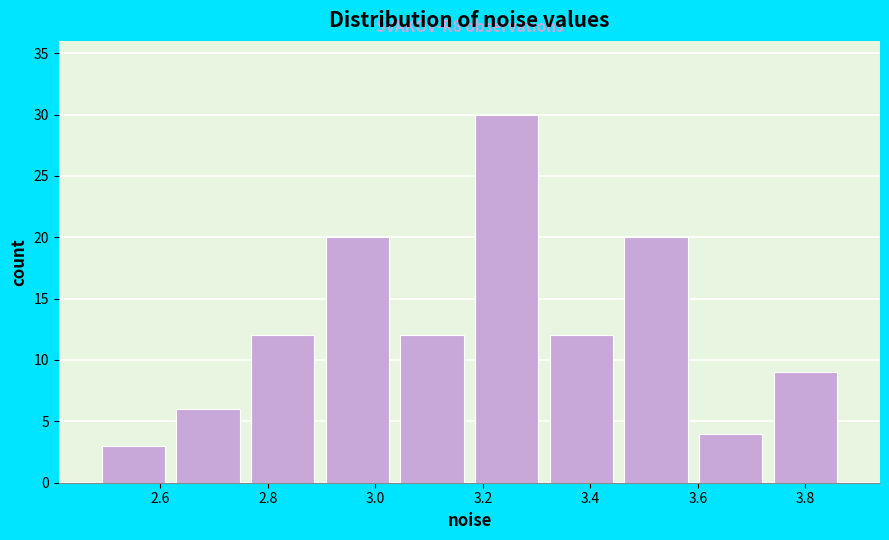

Over which range of the x-axis is the bar tallest?

3.18 to 3.32